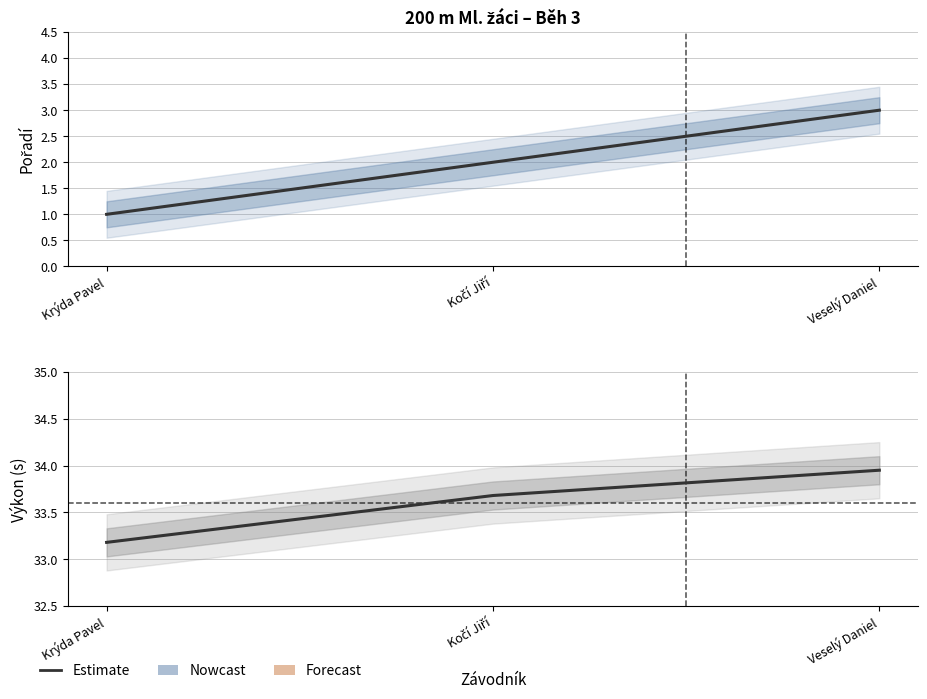

True or false: Výkon has a value of 33.2 at Krýda Pavel.

True